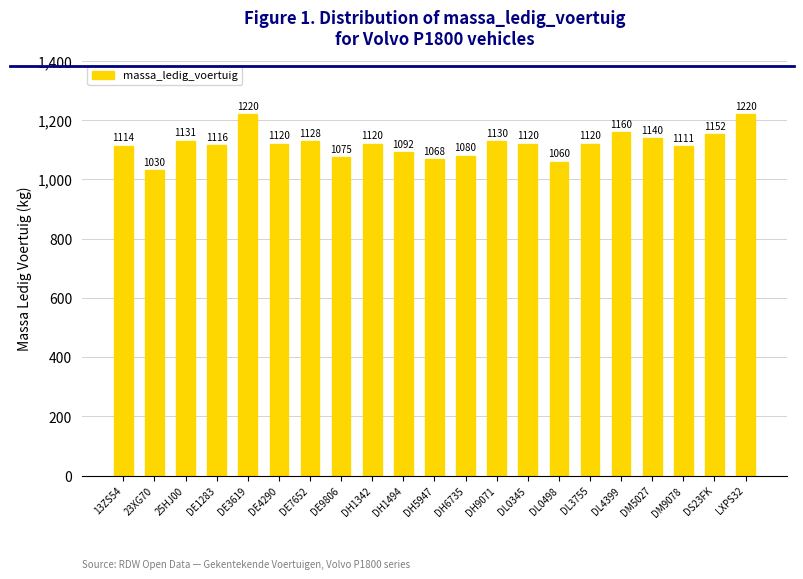

Approximately how many times larger is the value at DL0345 compared to DH6735?

1.0